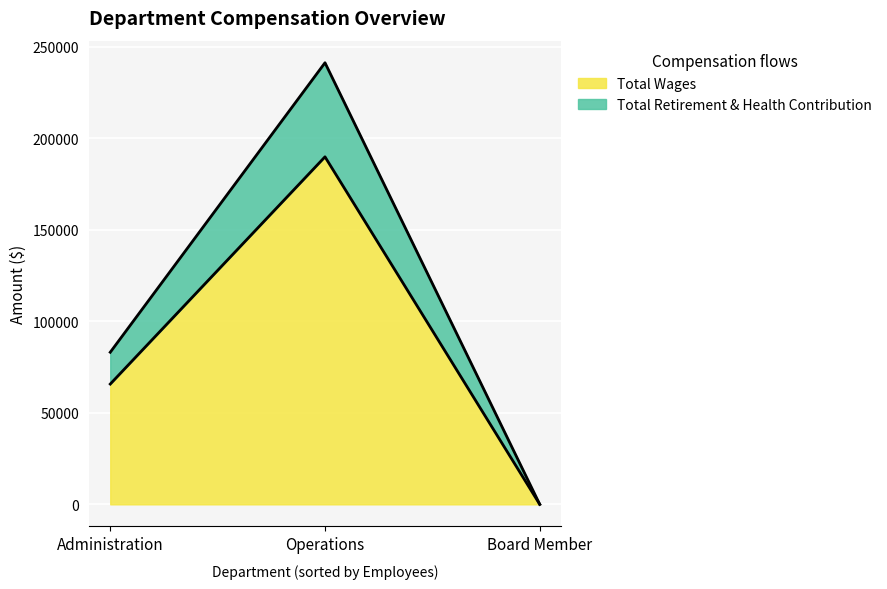

How many data points in Total Wages are above 65683?

1